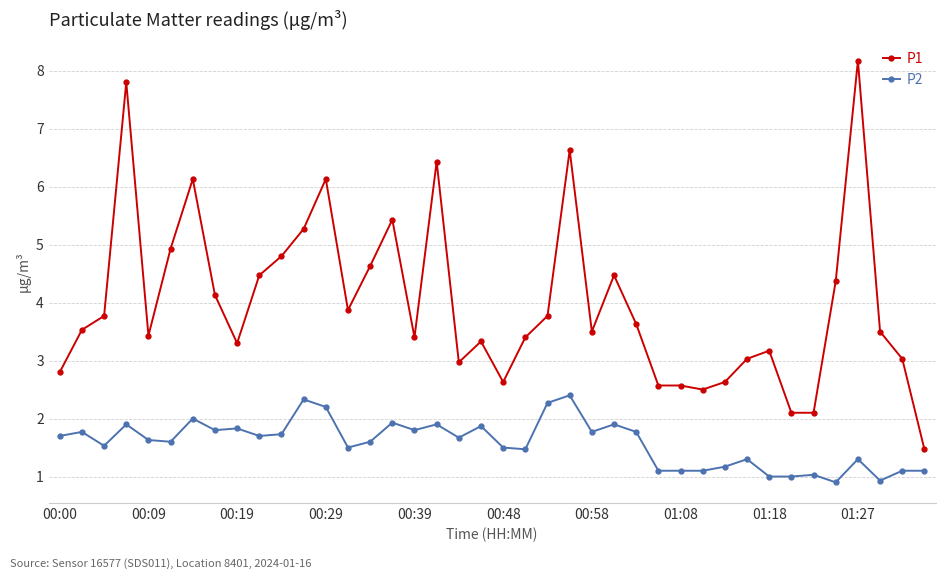

True or false: P2 has more than 2 interior local peaks.

True